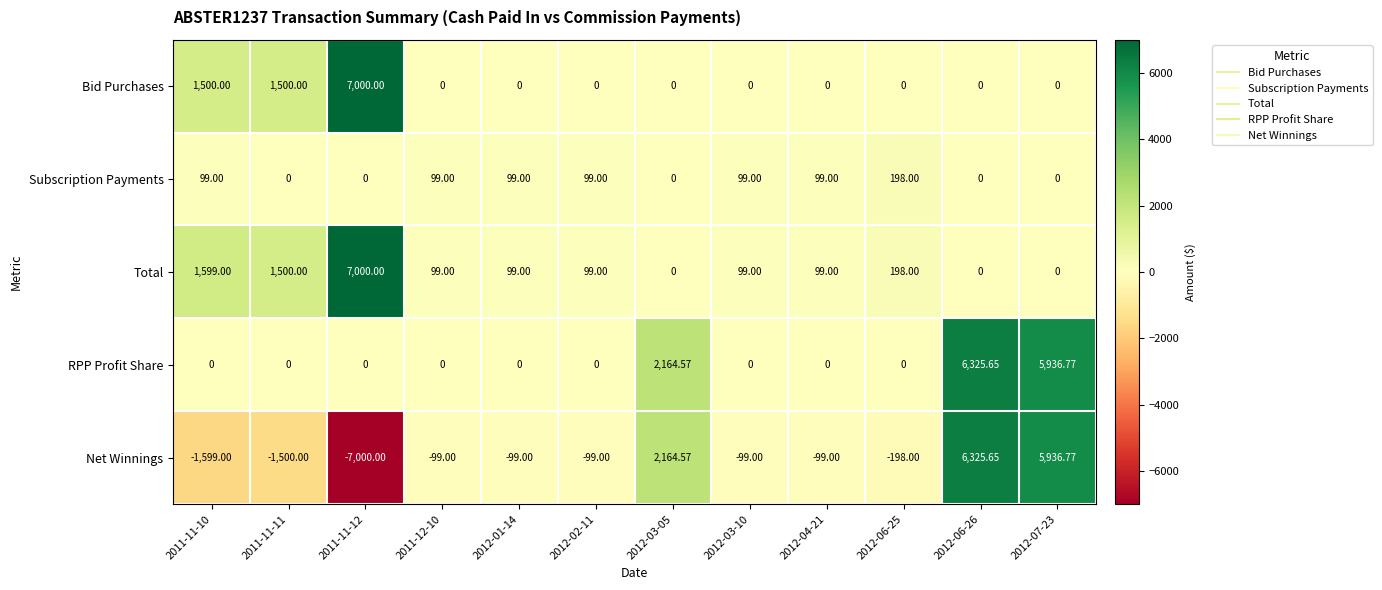

Which series has the widest spread of values?

Net Winnings